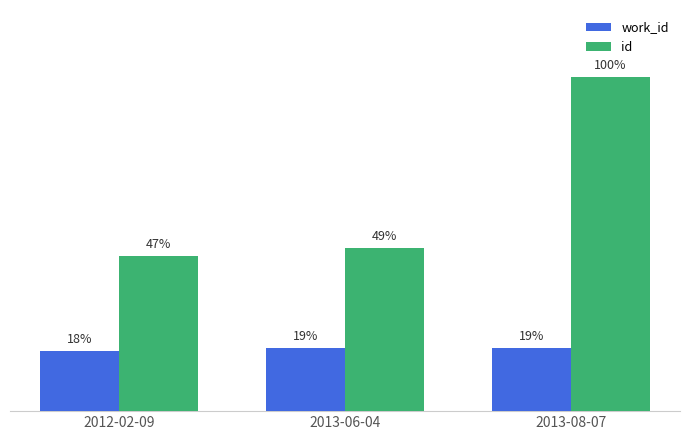

Does the chart contain stacked bars?

No